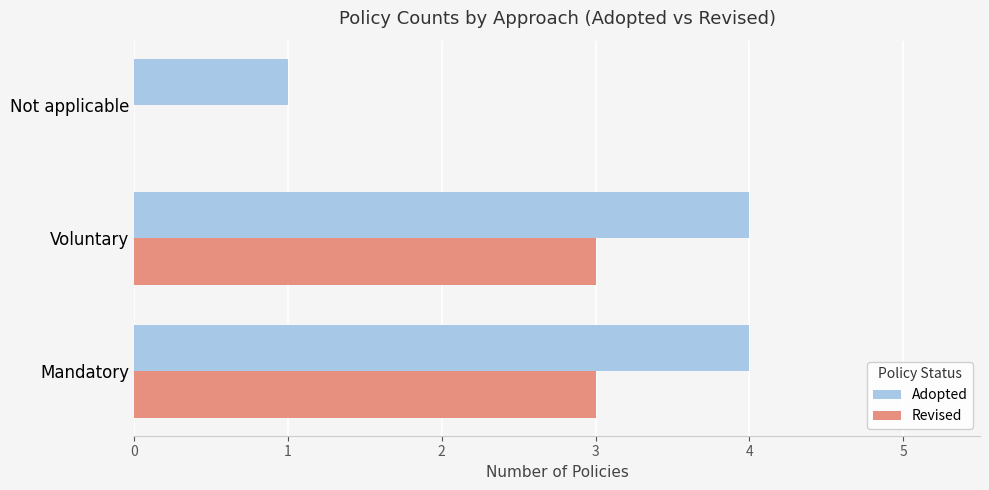

What is the maximum value shown in the chart?

4